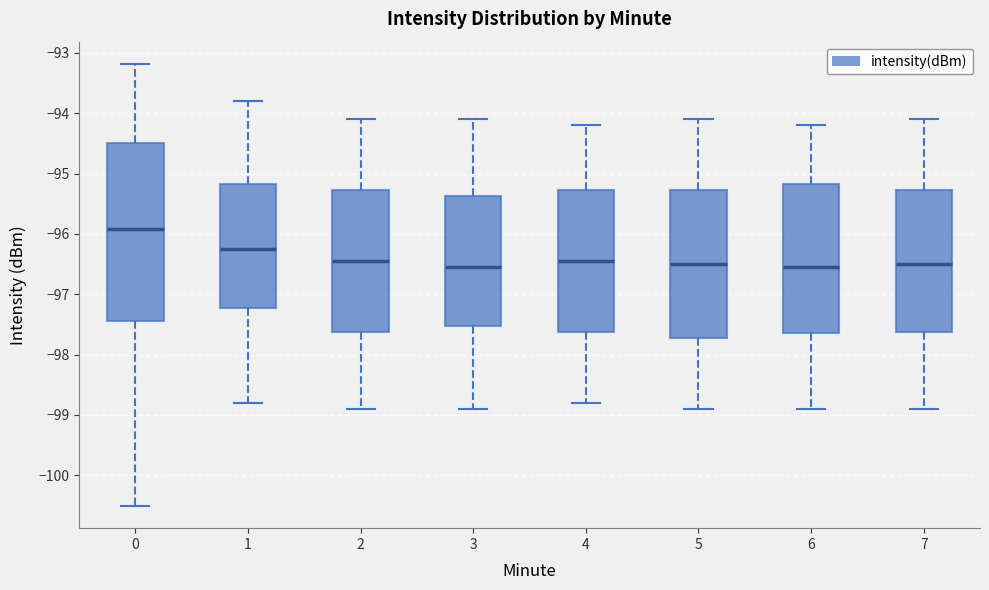

Which box is the tallest, from its lower edge to its upper edge?

0